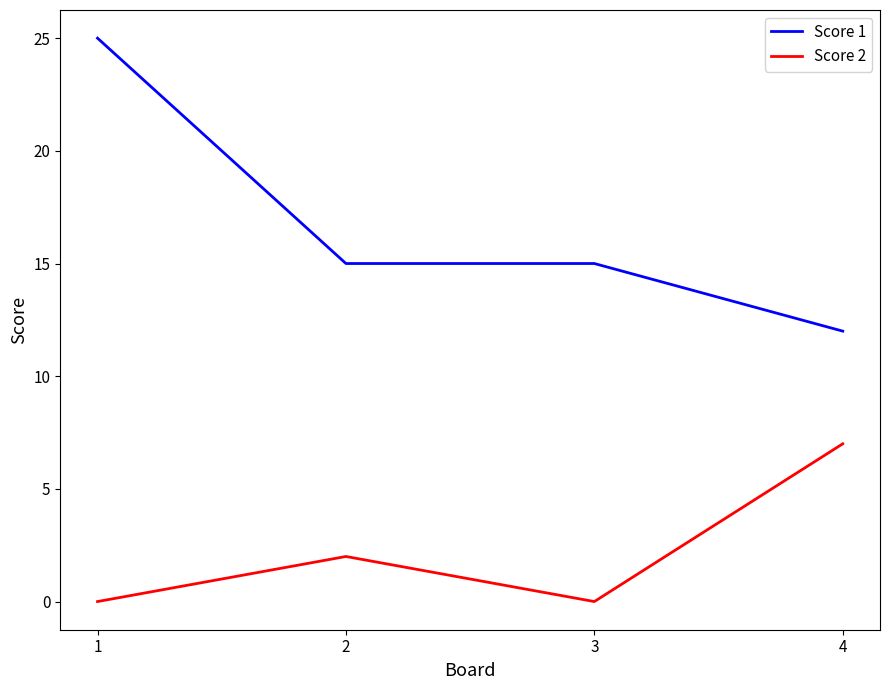

Where does the Score 1 series first go above 15?

1